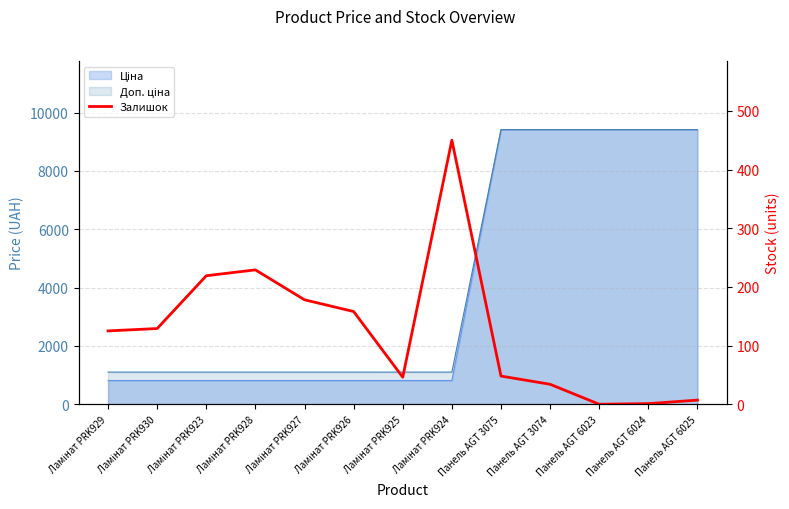

How many categories are shown in the chart?

13